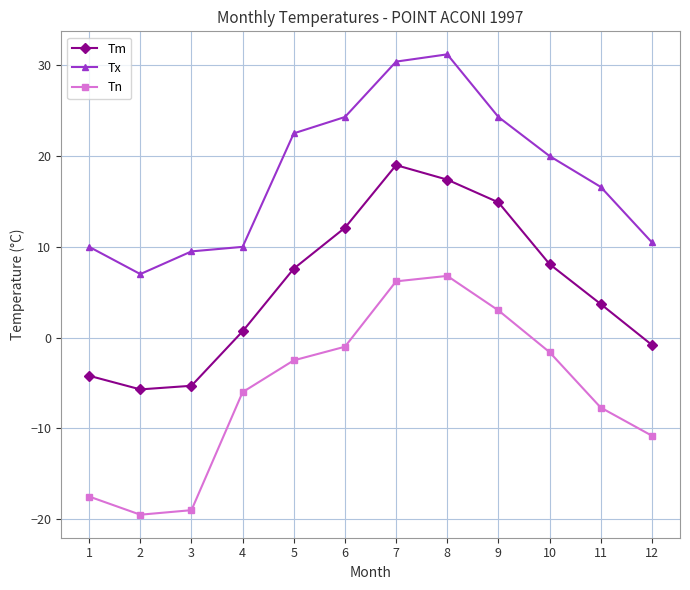

Where does the Tm series first go above 7?

5